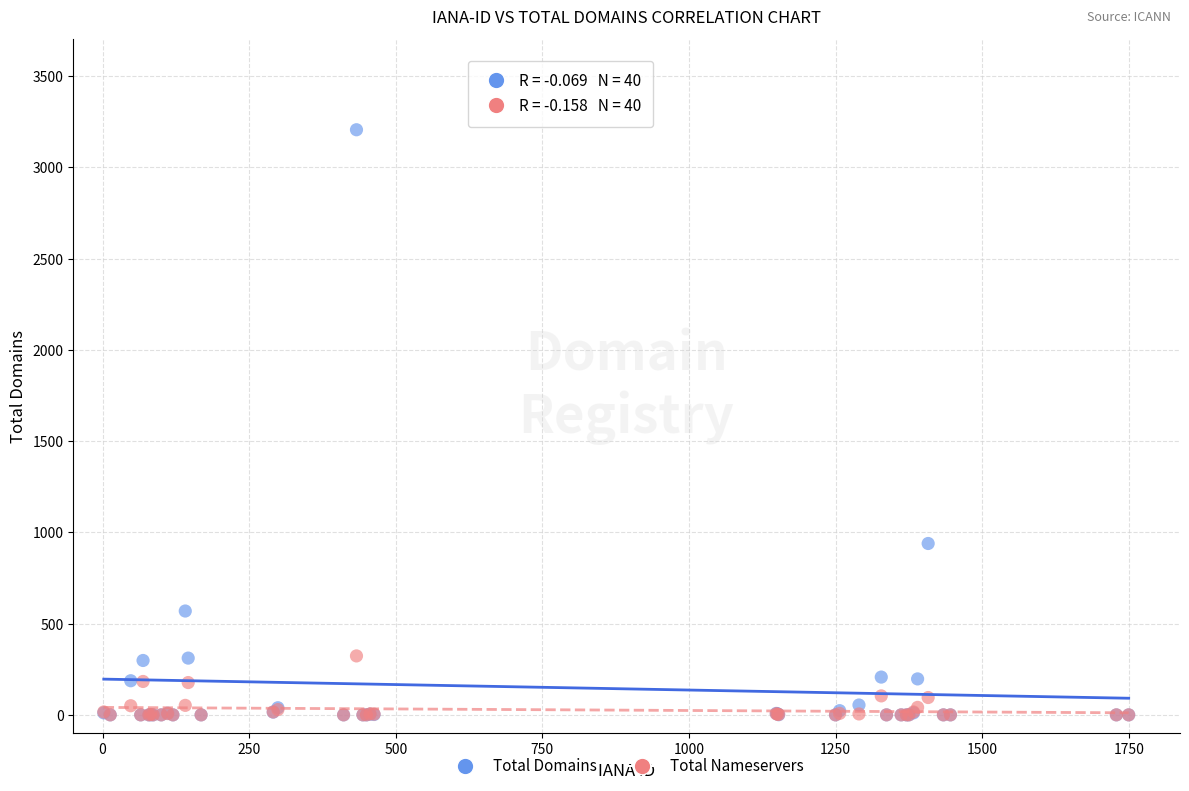

What are all the series names shown in the legend?

Total Domains, Total Nameservers